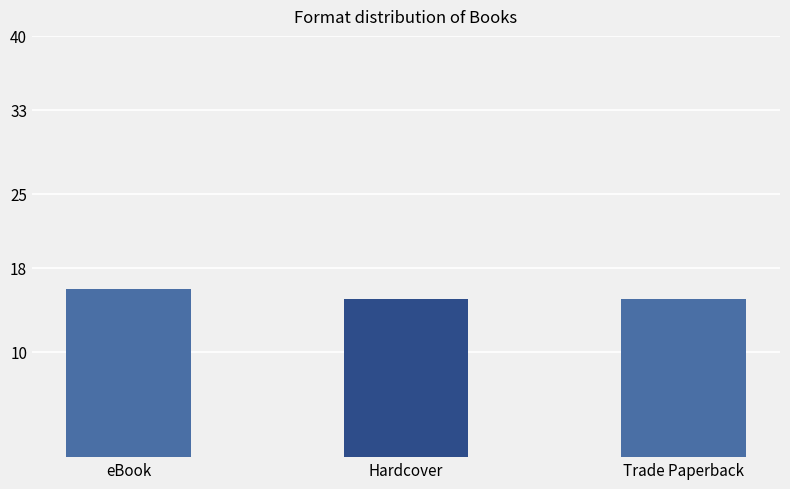

What is the label of the 3rd bar from the right?

eBook